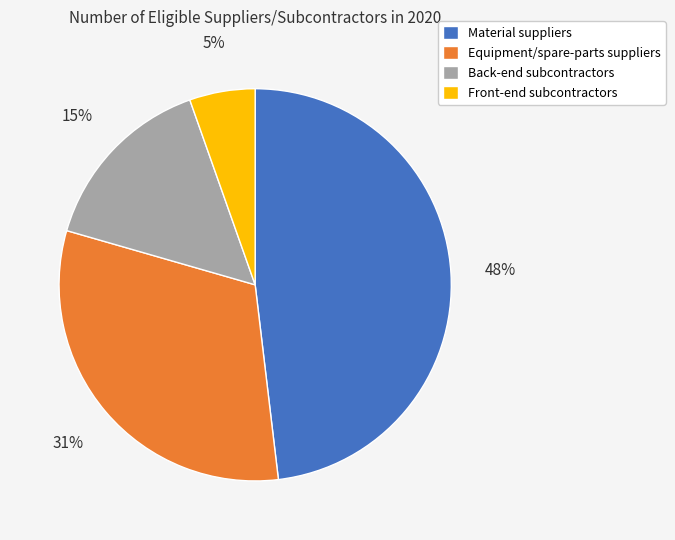

Is it true that Material suppliers is 48% of the pie?

True